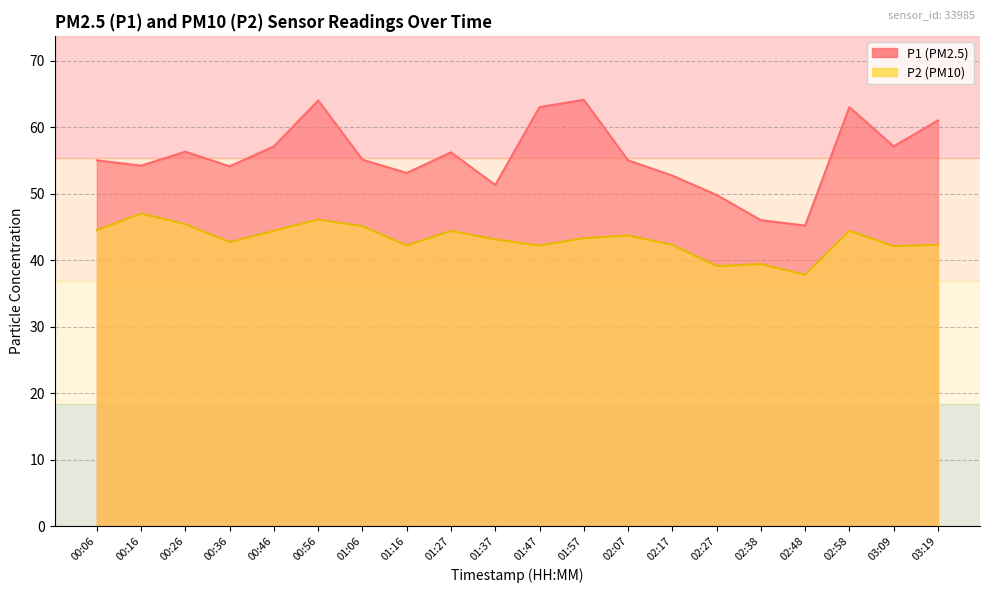

True or false: P2 and P1 cross at least once.

False